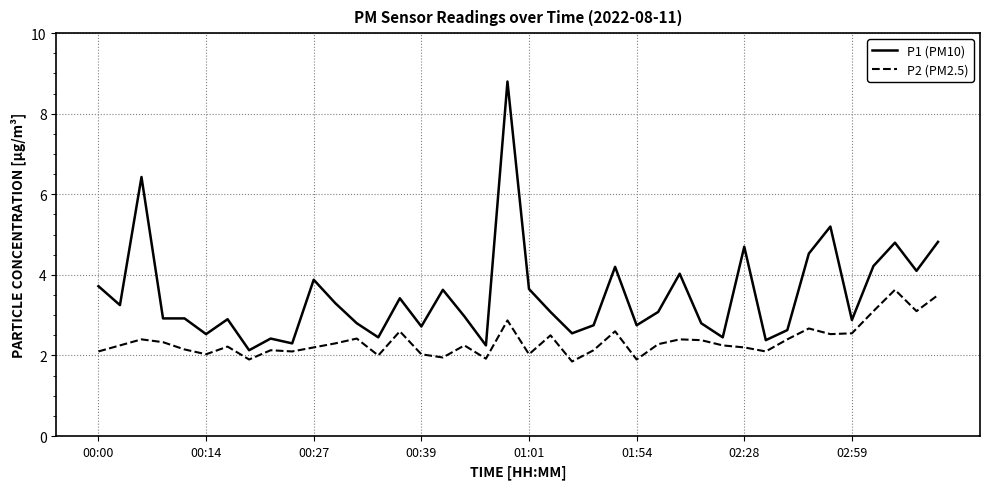

List the series in order of their peak value, highest first.

P1 (PM10), P2 (PM2.5)